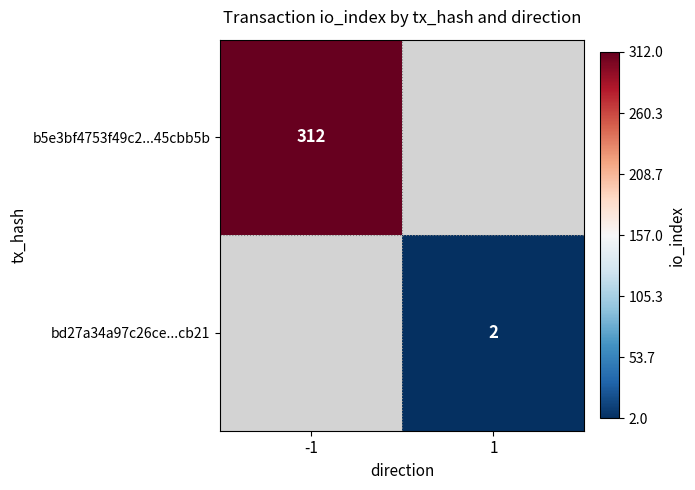

Is it true that b5e3bf4753f49c2...45cbb5b equals 312 at -1?

True